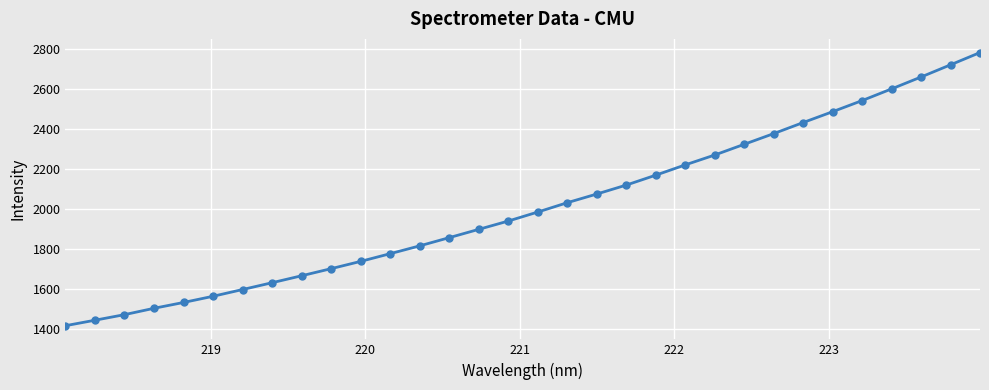

How many series are shown in this chart?

1